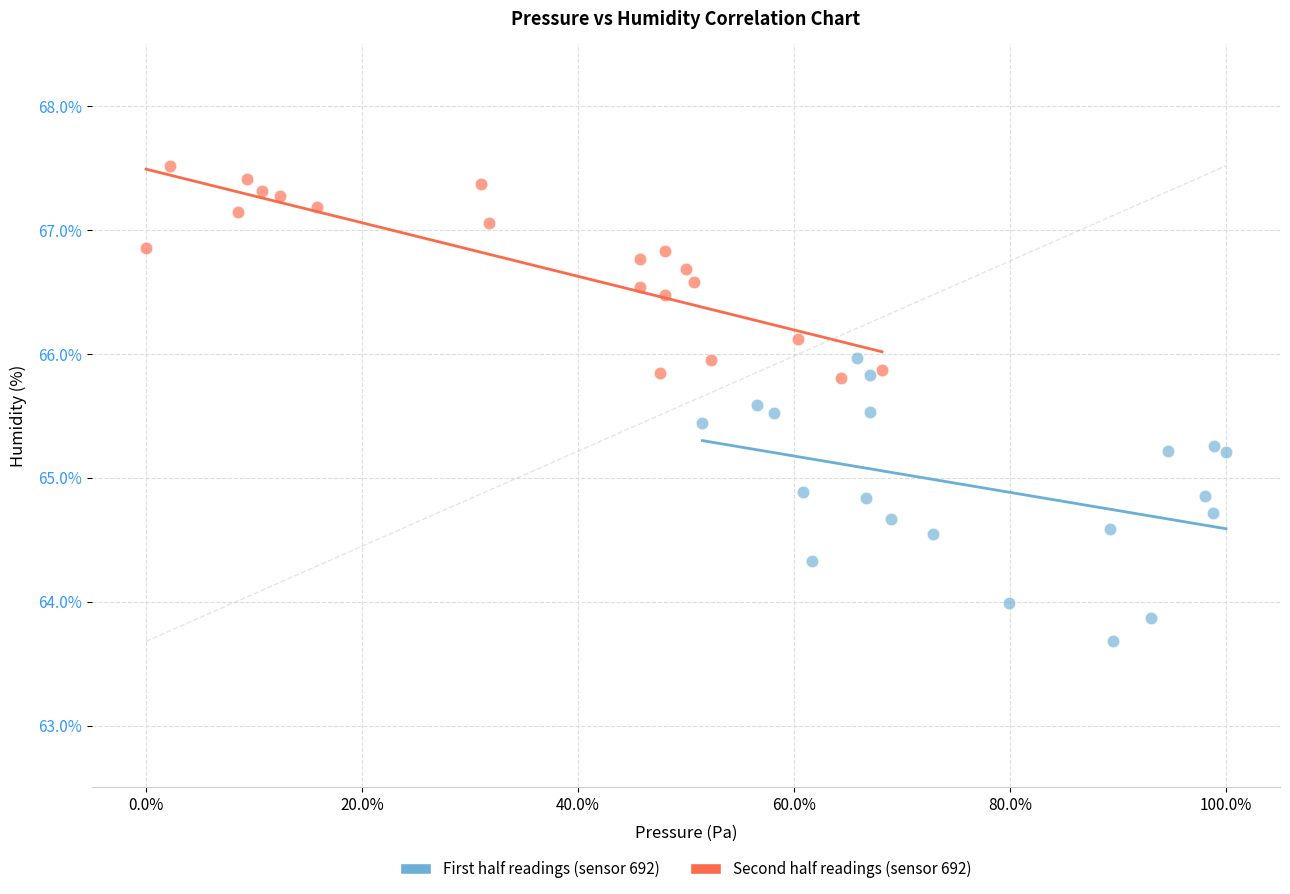

Which series reaches the maximum Y coordinate?

Second half readings (sensor 692)